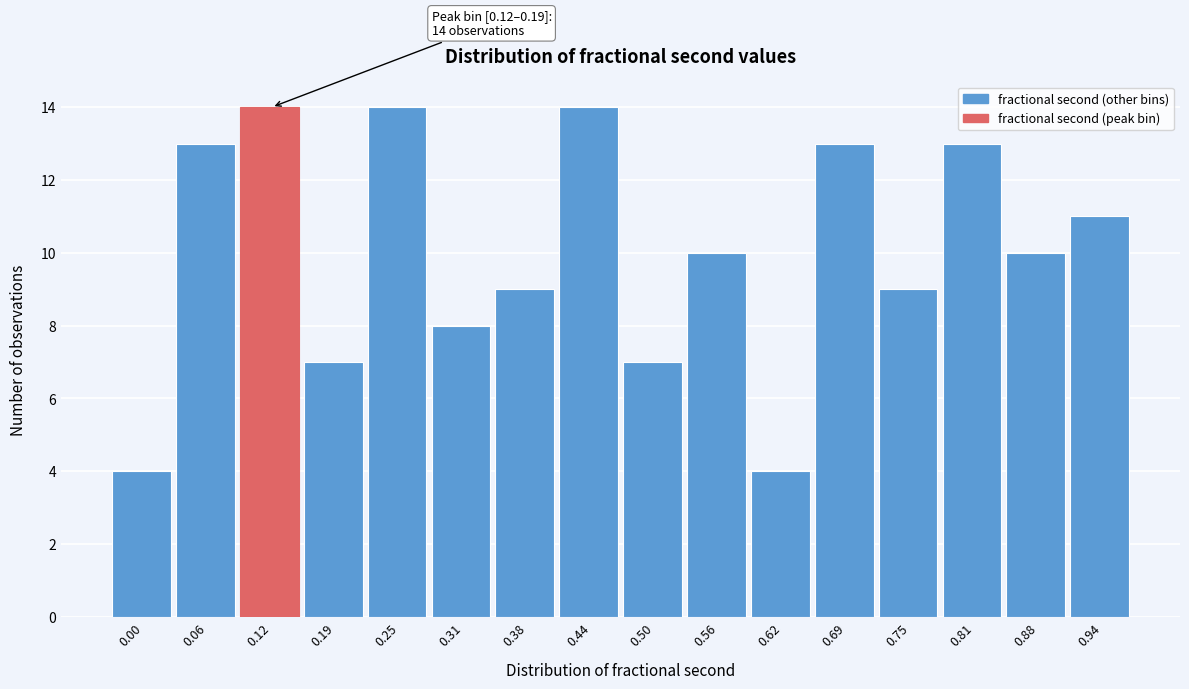

Reading left to right, what are all the values shown in this chart?

0.00=4	0.06=13	0.12=14	0.19=7	0.25=14	0.31=8	0.38=9	0.44=14	0.50=7	0.56=10	0.62=4	0.69=13	0.75=9	0.81=13	0.88=10	0.94=11